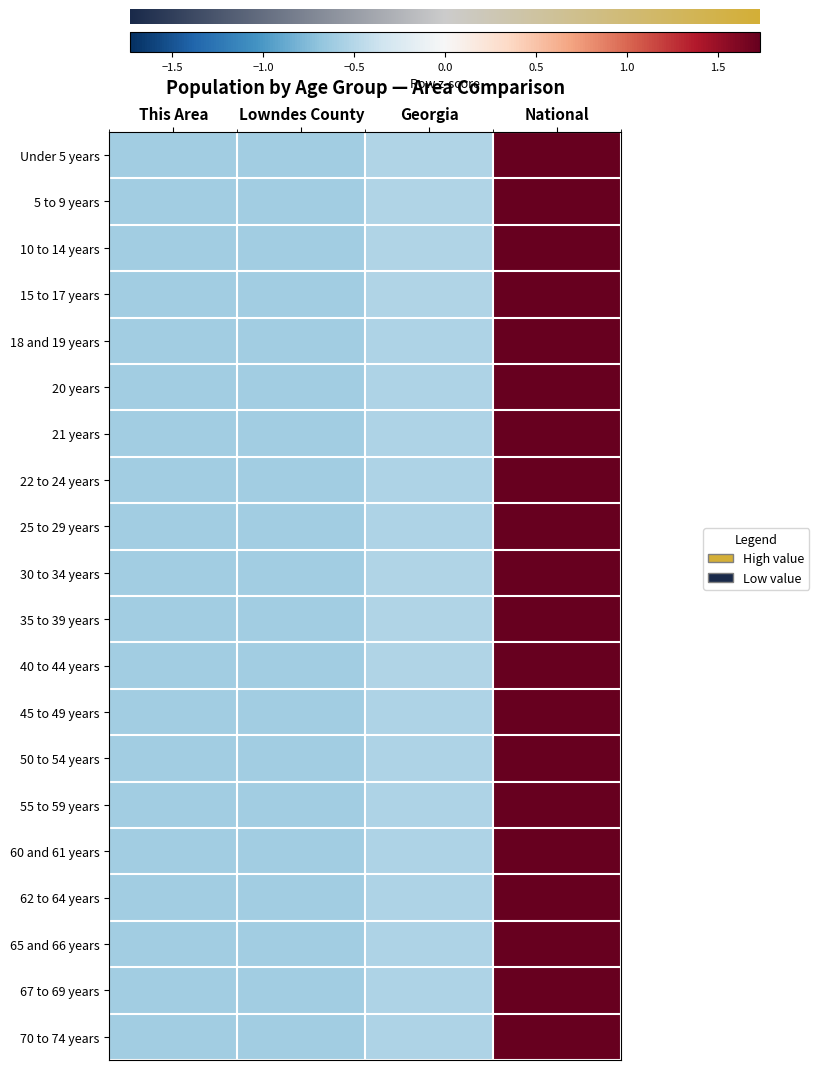

What is the highest value of the 15 to 17 years series?

1.7